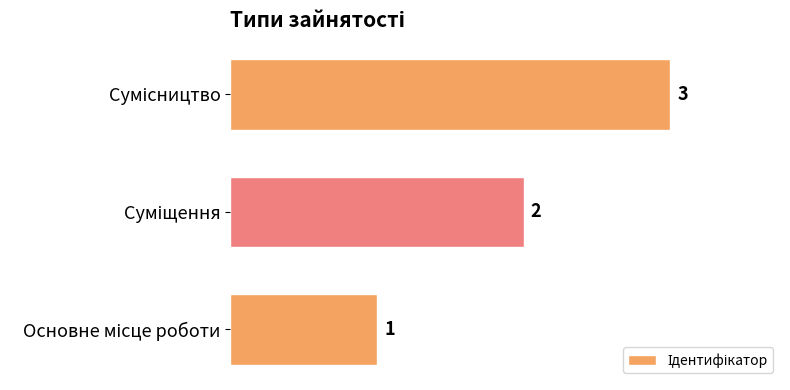

Are the bars grouped side by side (vs. stacked)?

No